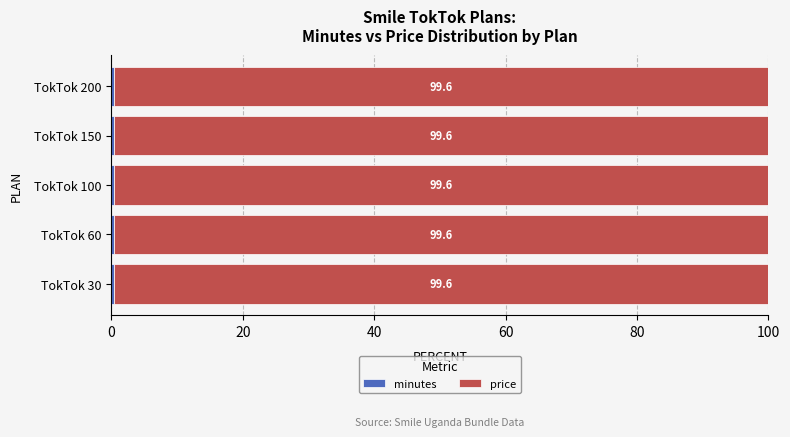

What is the total value across all series at TokTok 100?

100.0